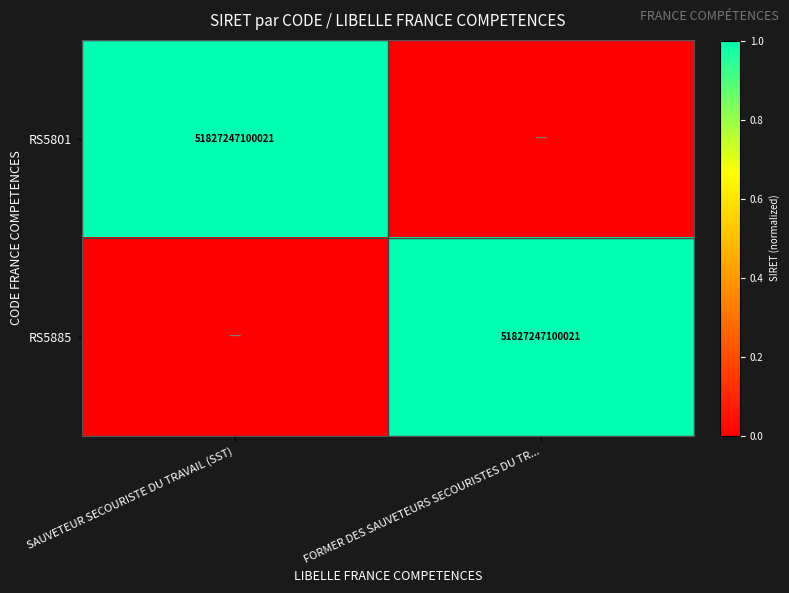

The RS5885 series shows 51827247100021 at FORMER DES SAUVETEURS SECOURISTES DU TR.... True or false?

True